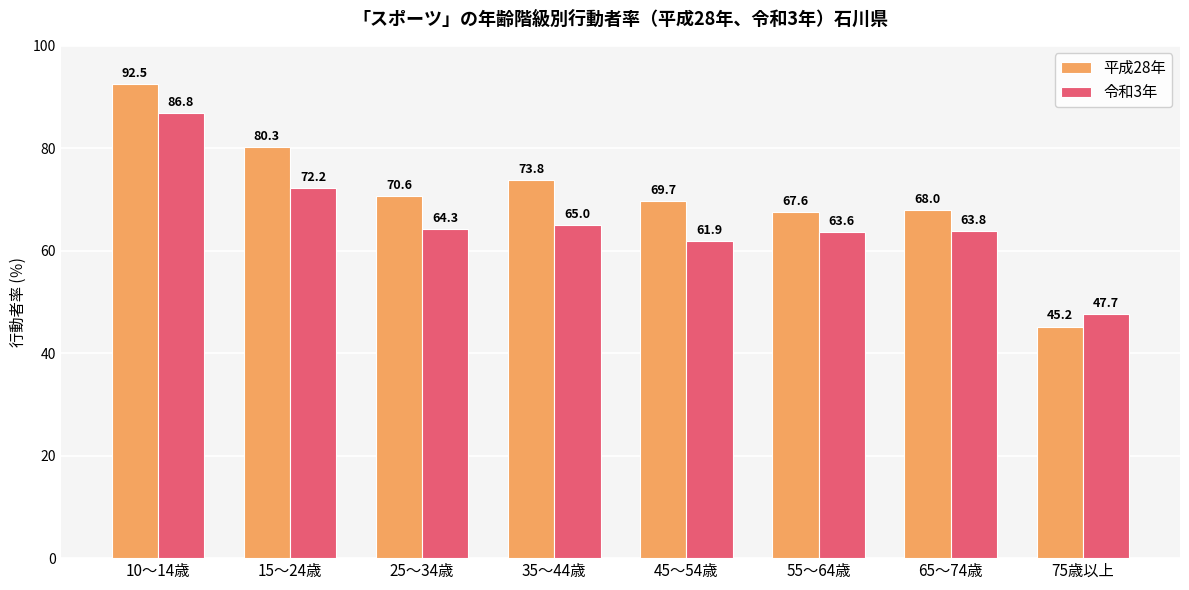

List the series in order of their overall mean, highest first.

平成28年, 令和3年